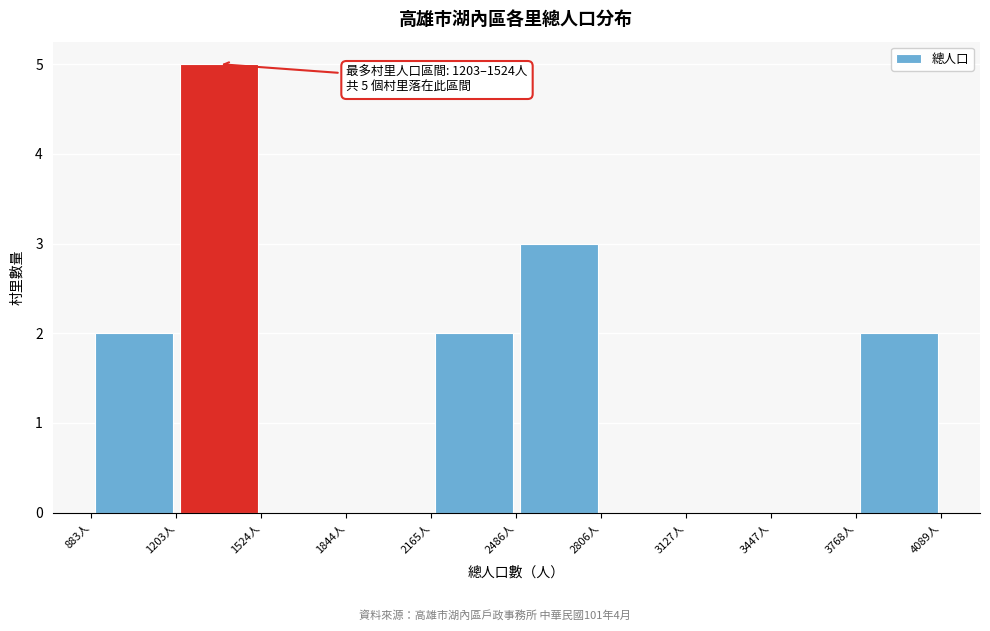

Which range on the x-axis has the tallest bar?

1200 to 1500